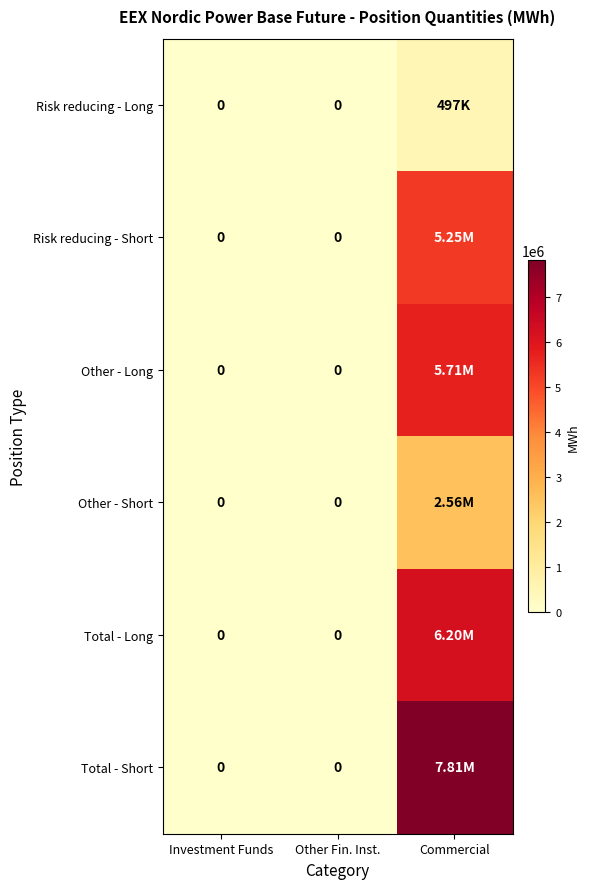

The value of Total - Long at Investment Funds is -3189397. True or false?

False